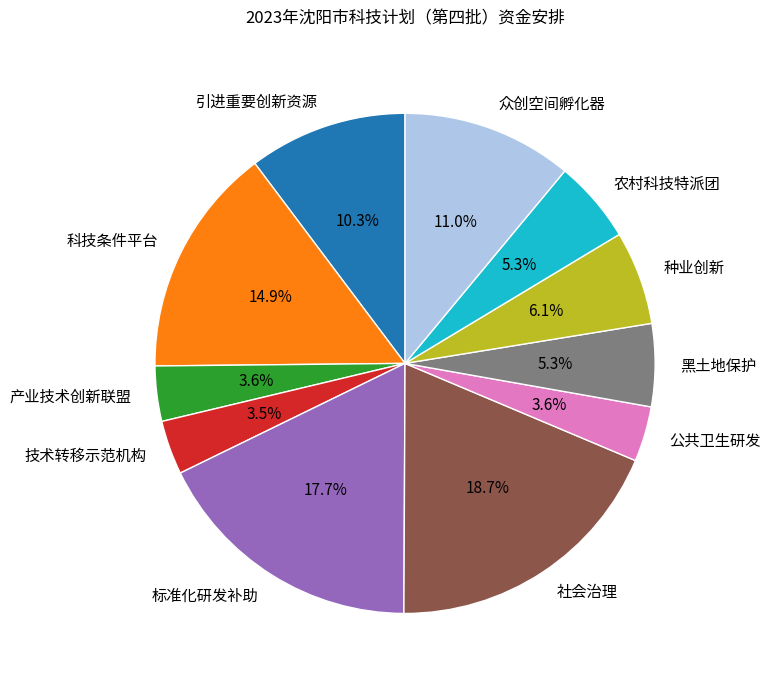

Approximately how many times larger is the value at 社会治理 compared to 科技条件平台?

1.3